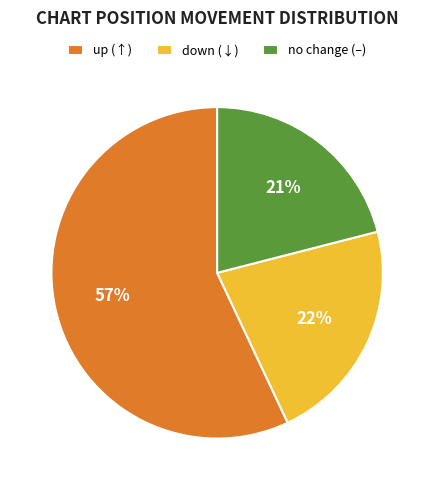

How many slices are in this pie chart?

3